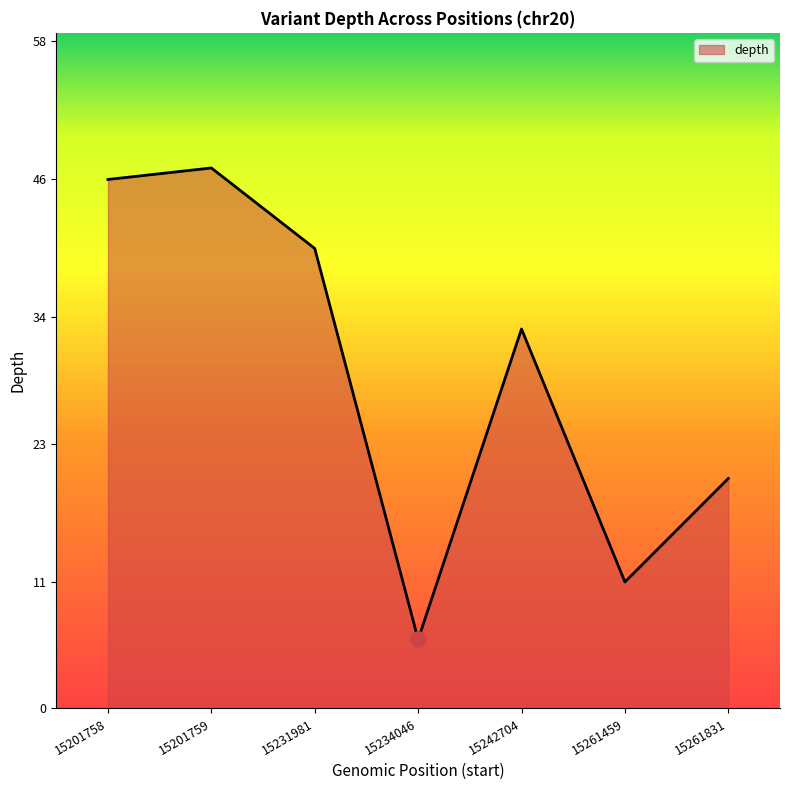

What is the ratio of the value at 15231981 to the value at 15261831?

2.0